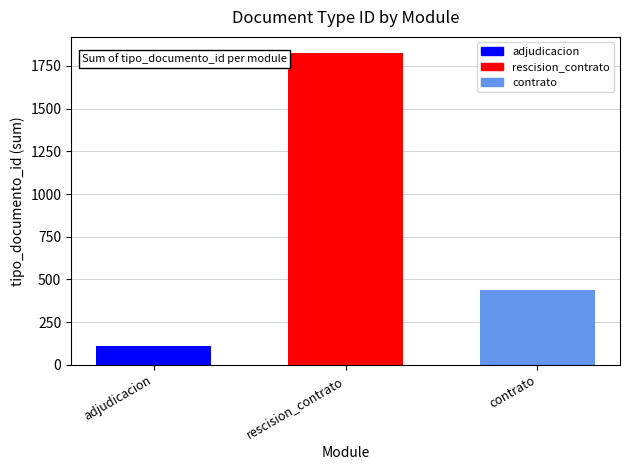

At which category does the chart reach its minimum across all series?

adjudicacion